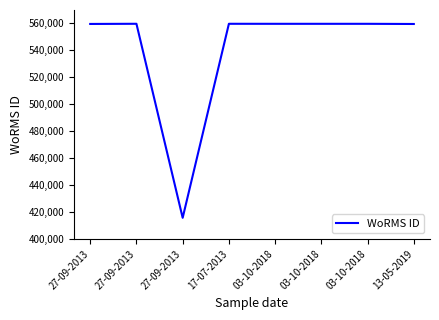

Reading left to right, extract all data points from this chart.

27-09-2013=559638	27-09-2013=559763	27-09-2013=415634	17-07-2013=559757	03-10-2018=559740	03-10-2018=559740	03-10-2018=559740	13-05-2019=559610